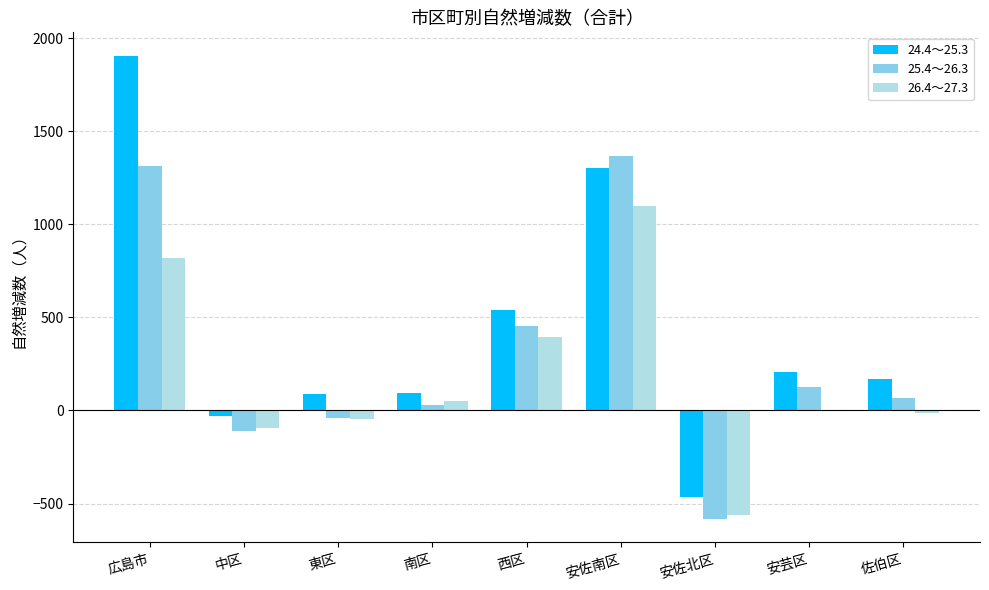

The value of 24.4～25.3 at 西区 is 844. True or false?

False